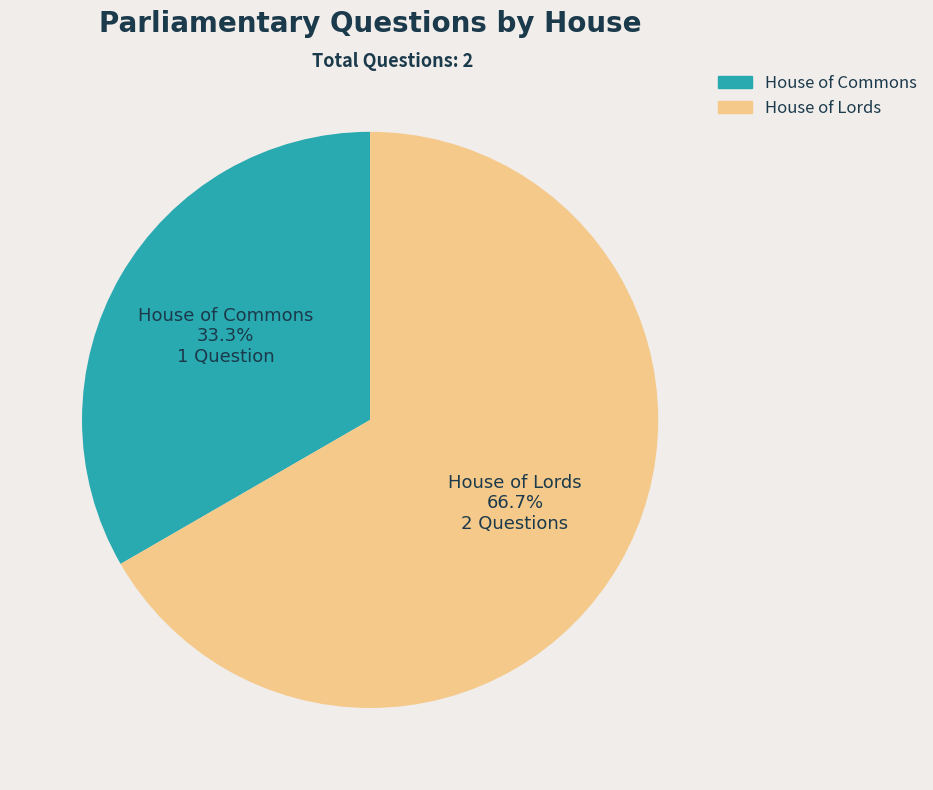

How many segments does this pie chart have?

2